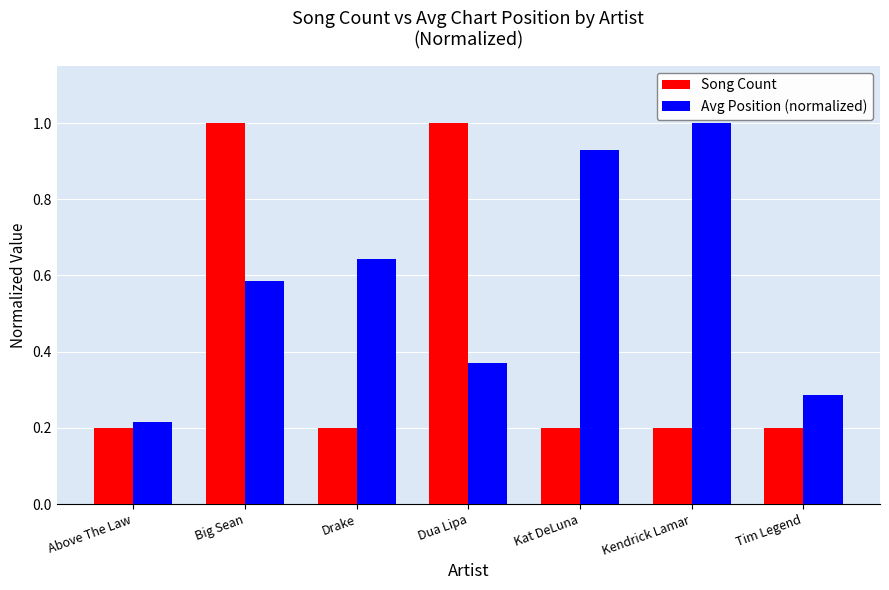

What is the difference between the highest and lowest values at Kat DeLuna?

0.7